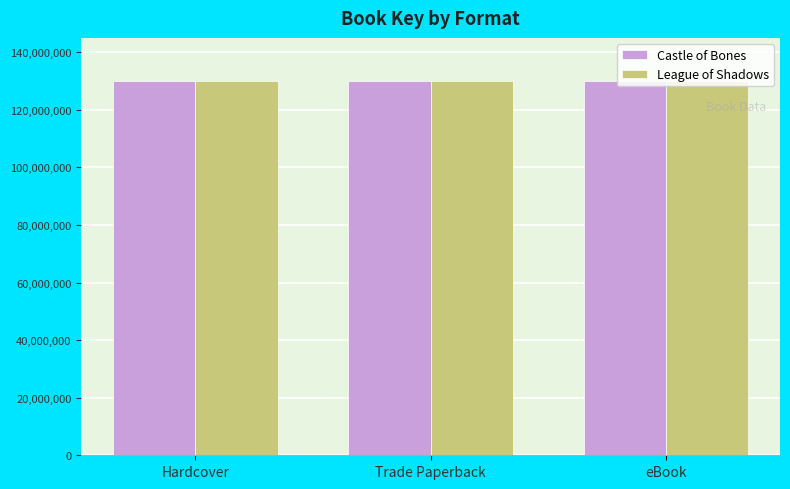

What is the total value across all series at Hardcover?

260360900